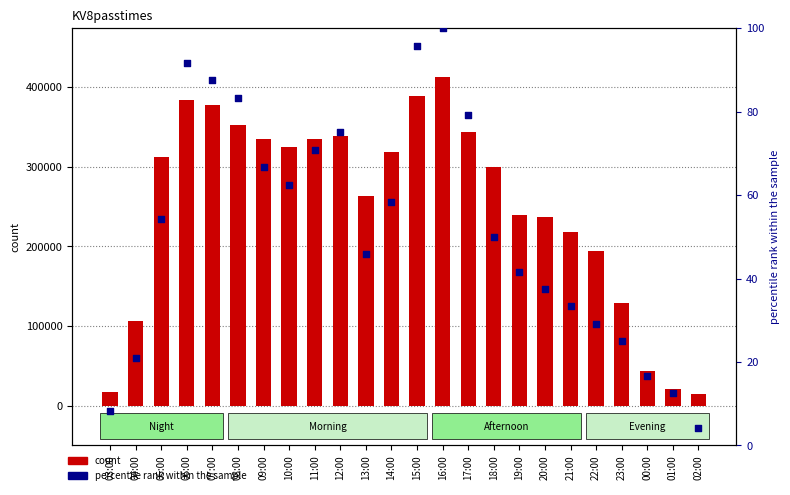

Which series has the largest Y range (max minus min)?

col_3